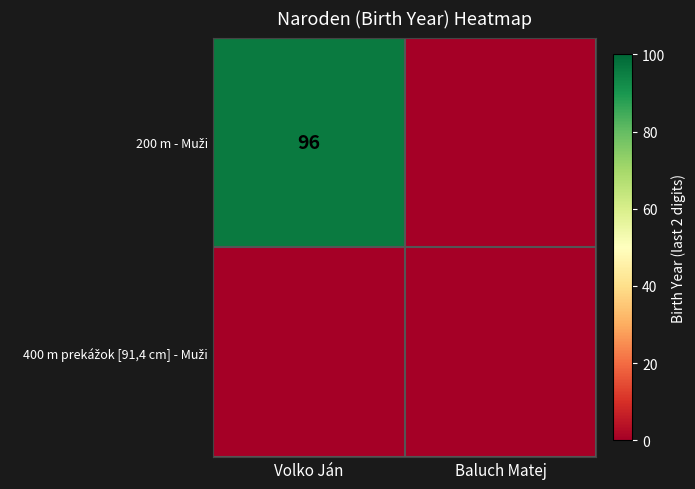

Which label corresponds to the smallest value in the chart?

Baluch Matej